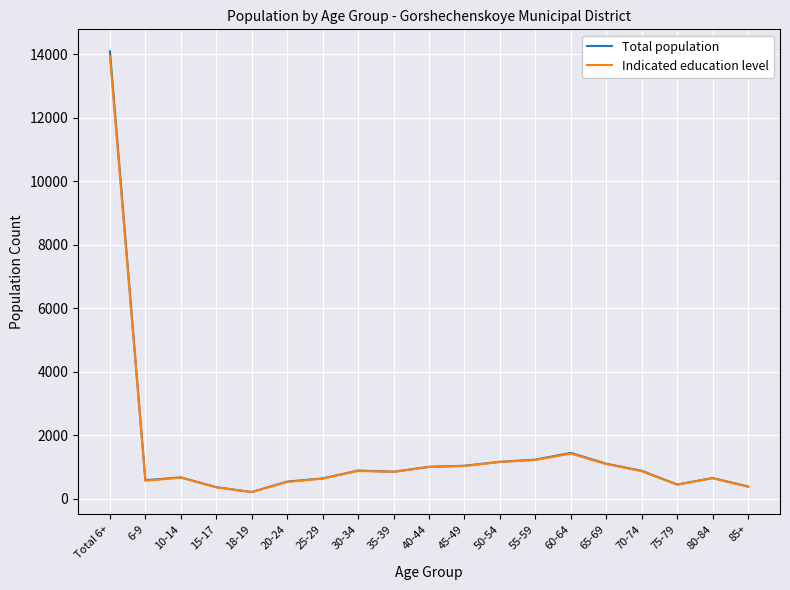

How many lines are shown in the chart?

2